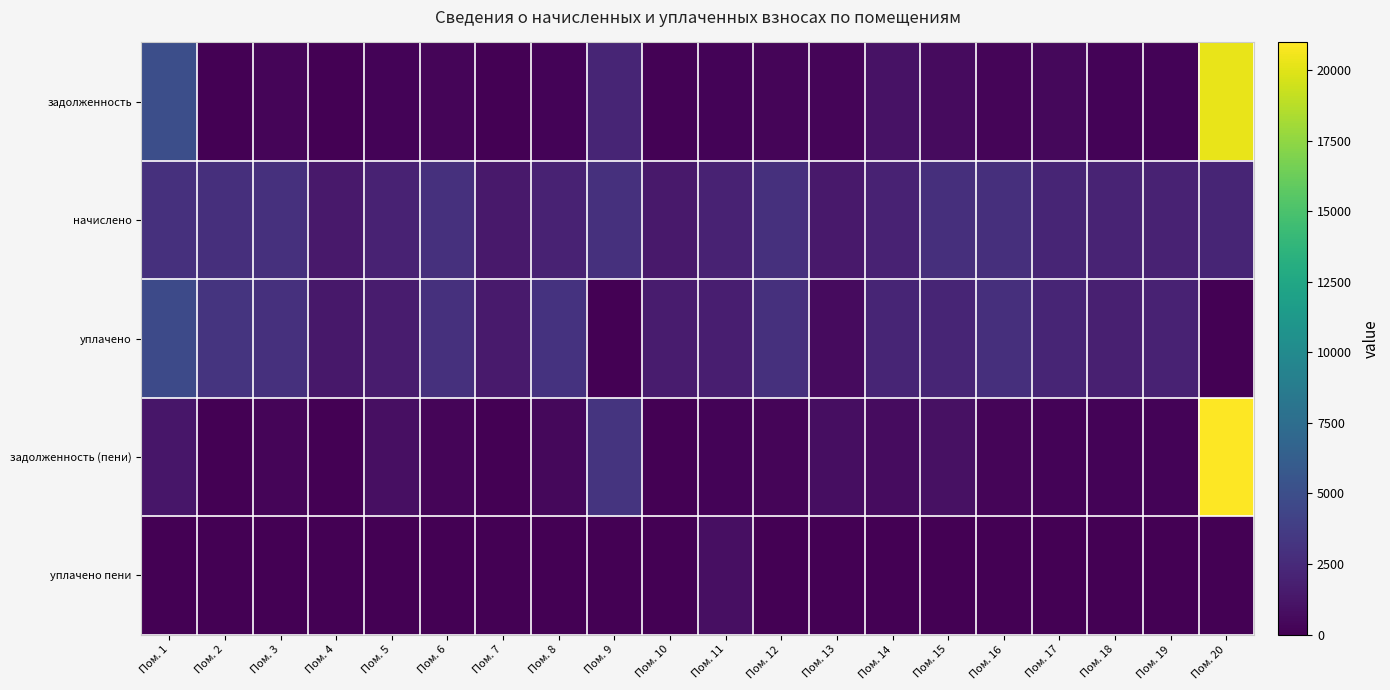

Which category has the highest value across all series?

Пом. 20